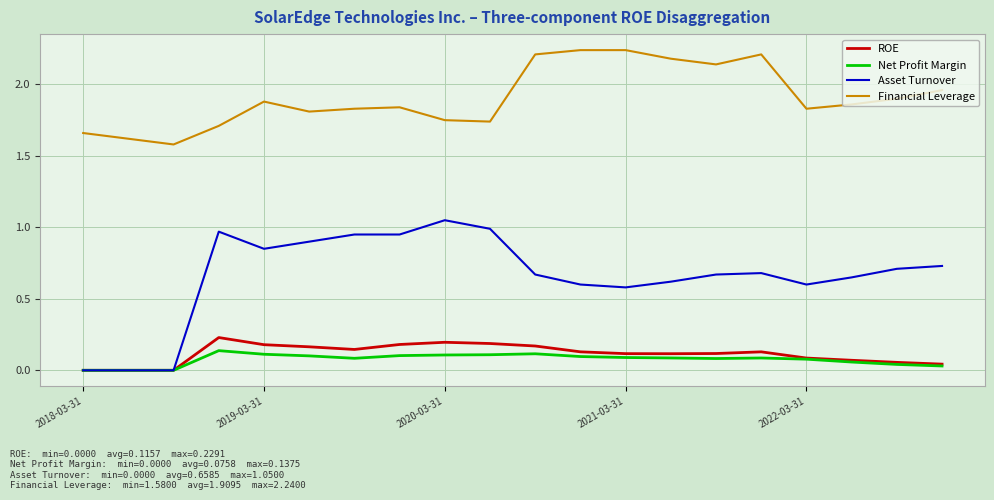

What is the minimum value for Financial Leverage?

1.6